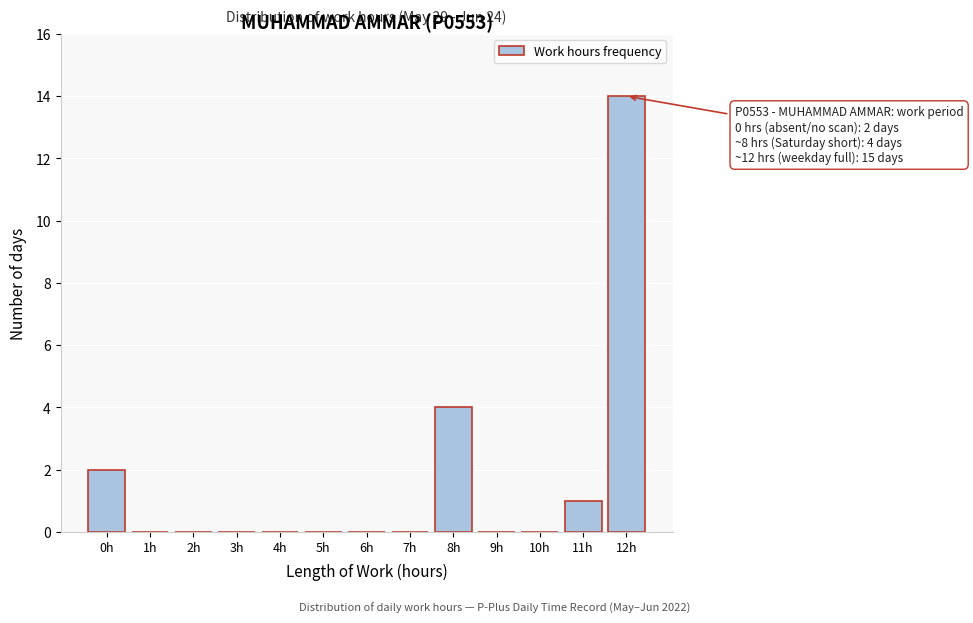

Reading left to right, list all the values displayed in this chart.

0h=2	1h=0	2h=0	3h=0	4h=0	5h=0	6h=0	7h=0	8h=4	9h=0	10h=0	11h=1	12h=14